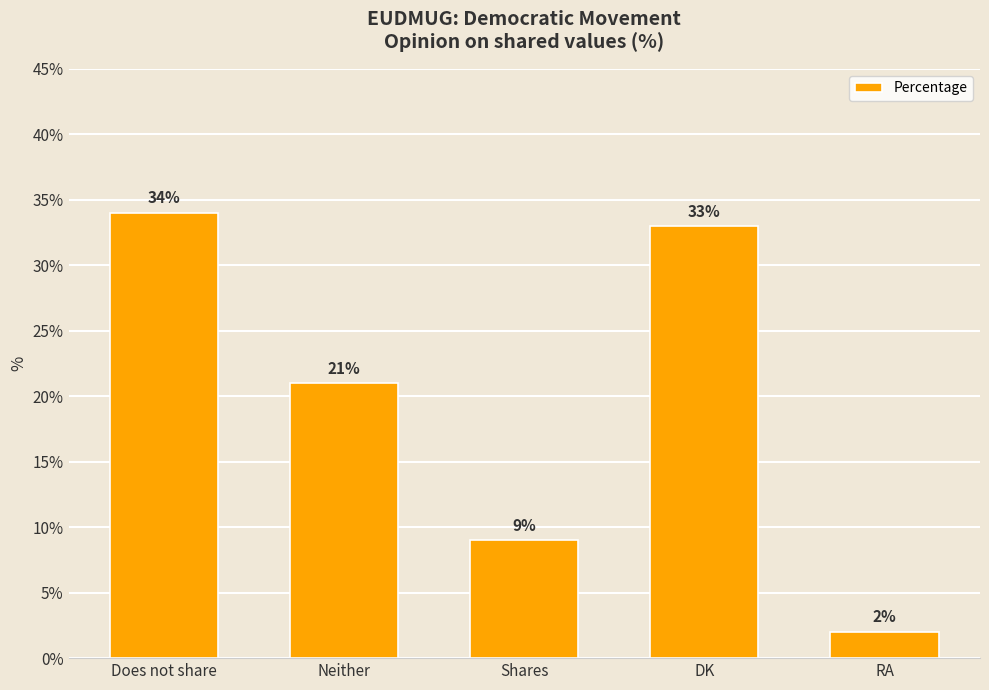

What is the sum of the values at DK and Neither?

54